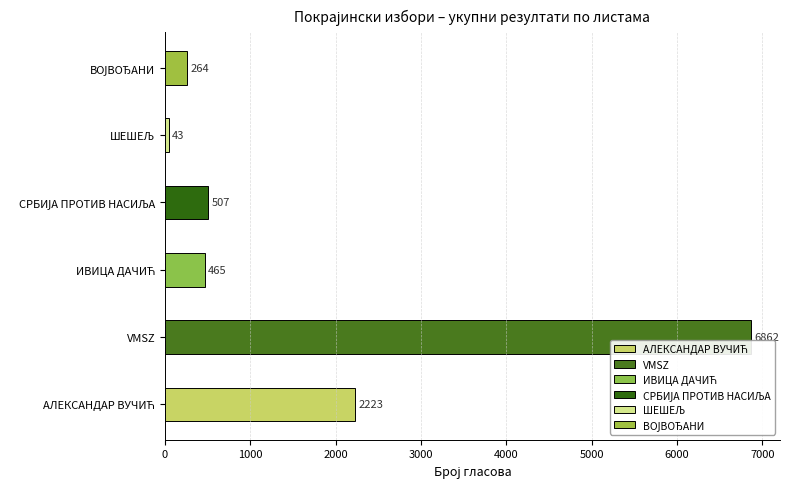

Does the chart contain any negative values?

No